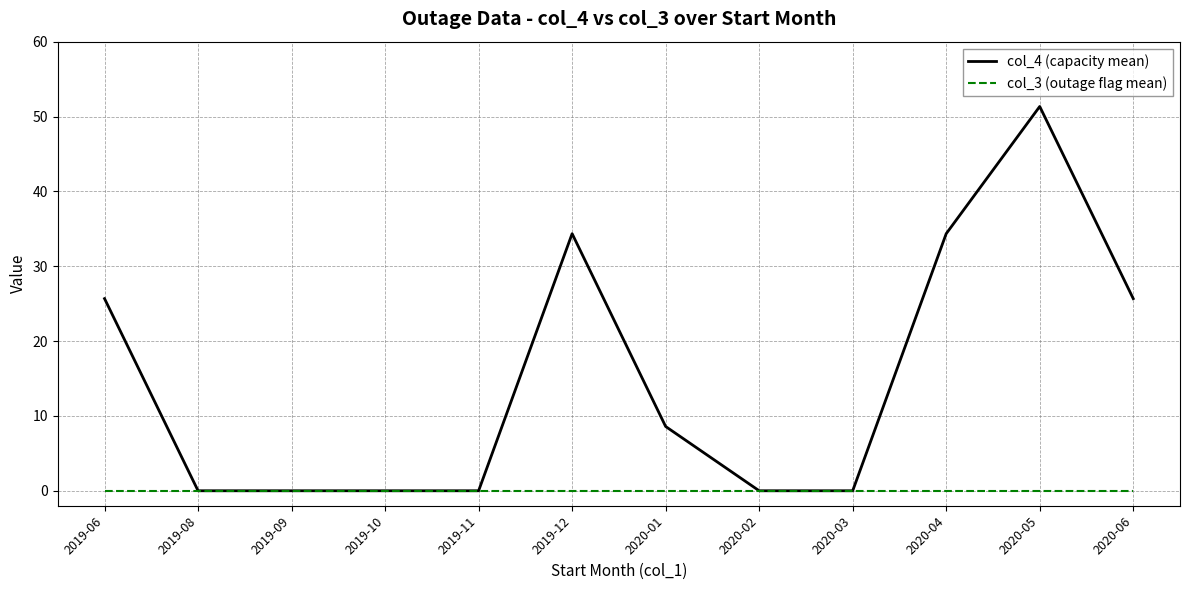

Which category has the highest value across all series?

2020-05